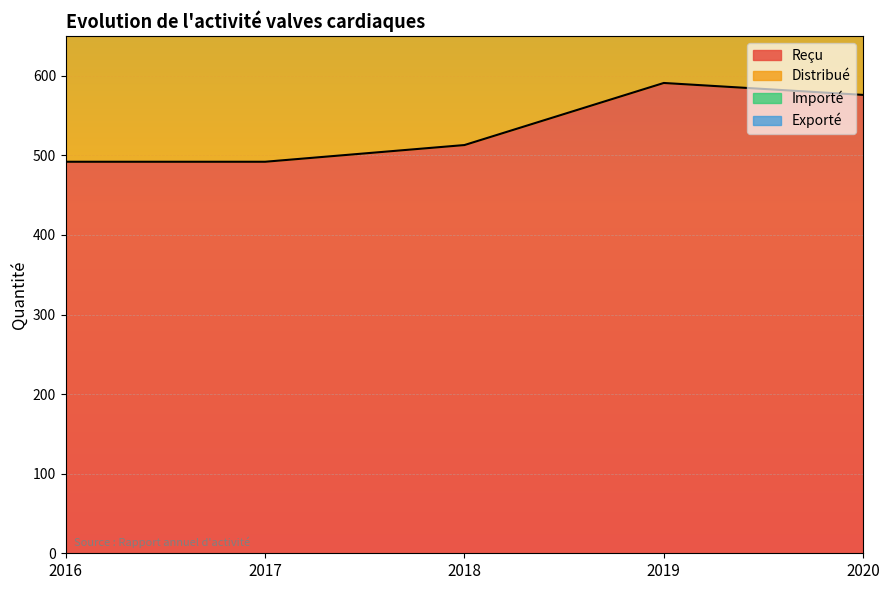

How many data points in Reçu are less than 513?

2